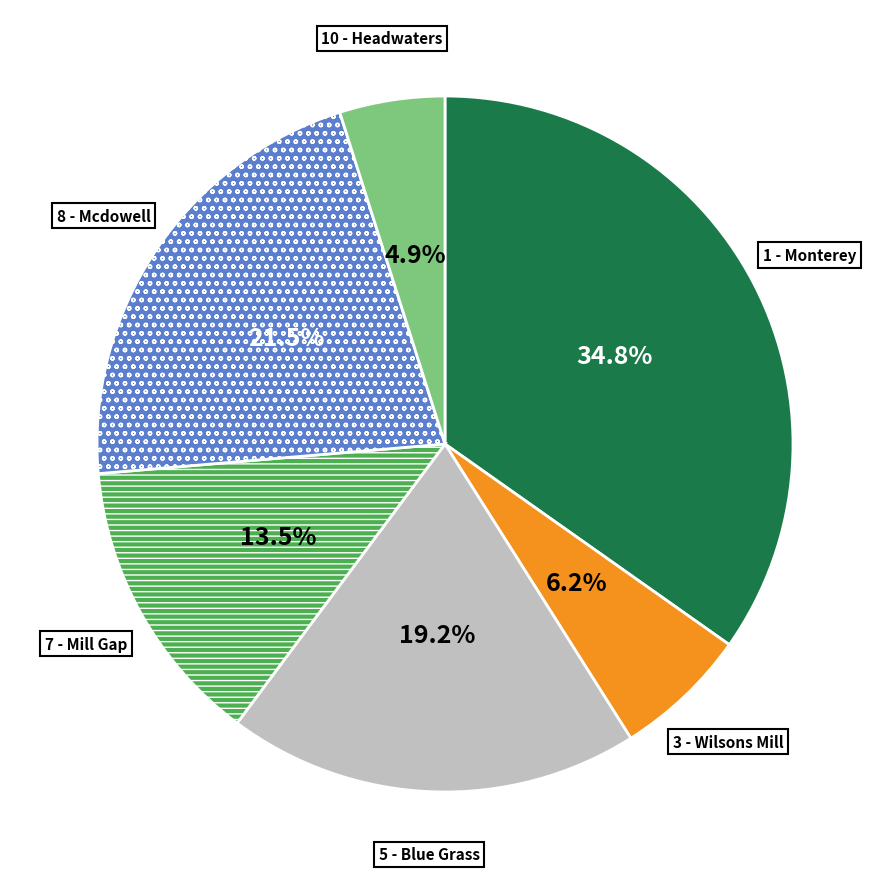

Is there any slice that represents more than half of the pie?

No